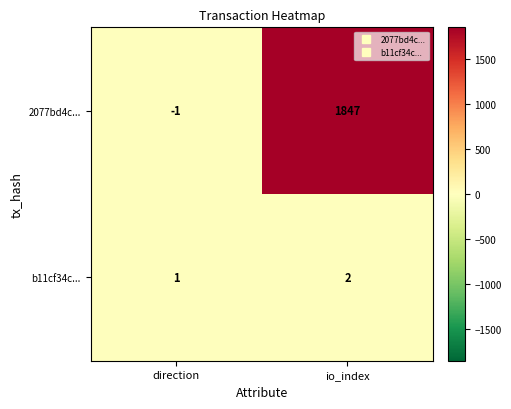

What is the sum of all b11cf34c... values?

3